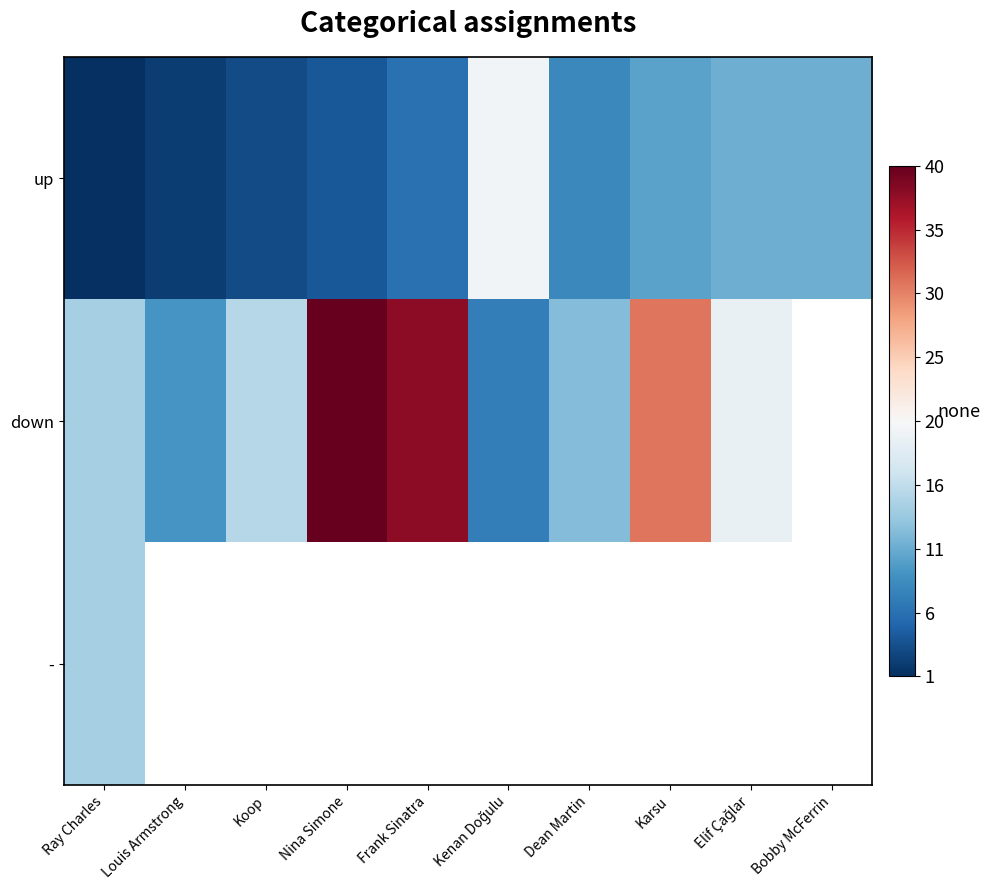

Where is up nearest to the value 10?

Karsu